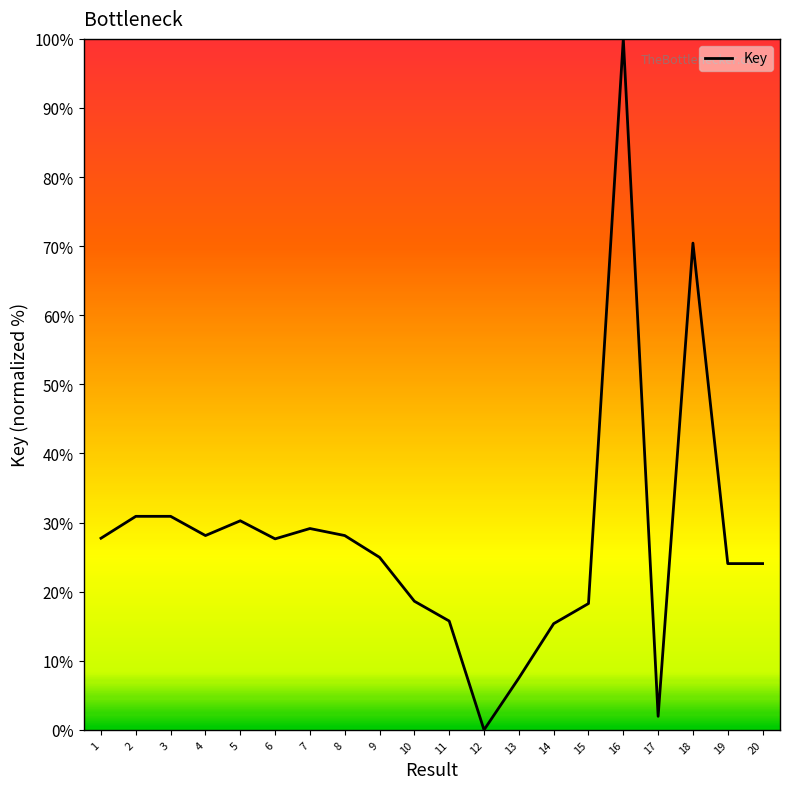

What is the difference between the maximum and minimum values?

100.0